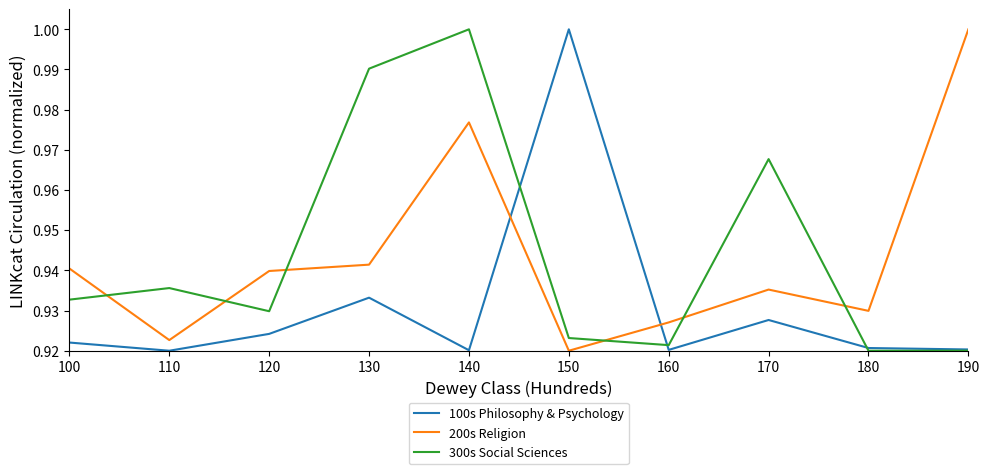

At which label does 300s Social Sciences reach its peak?

140